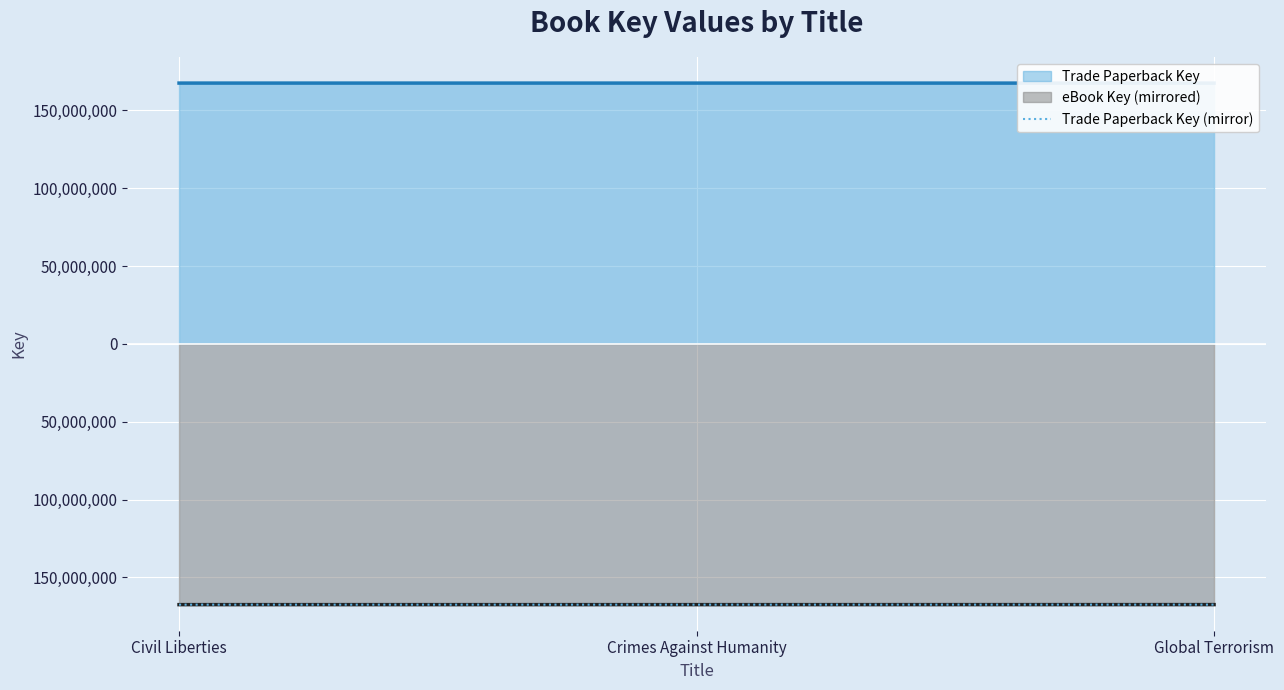

What is the sum of all values?

-502527232